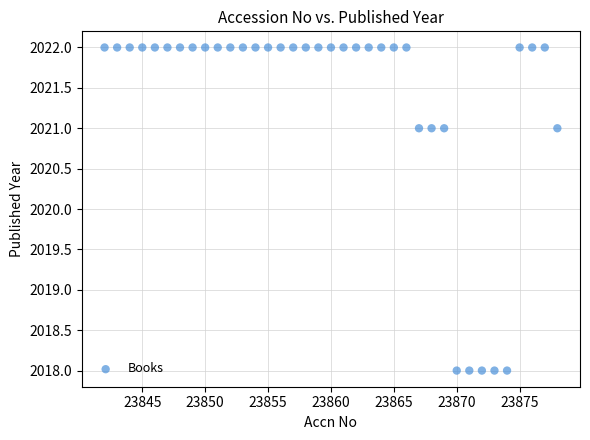

What is the range of X values (max minus min)?

36